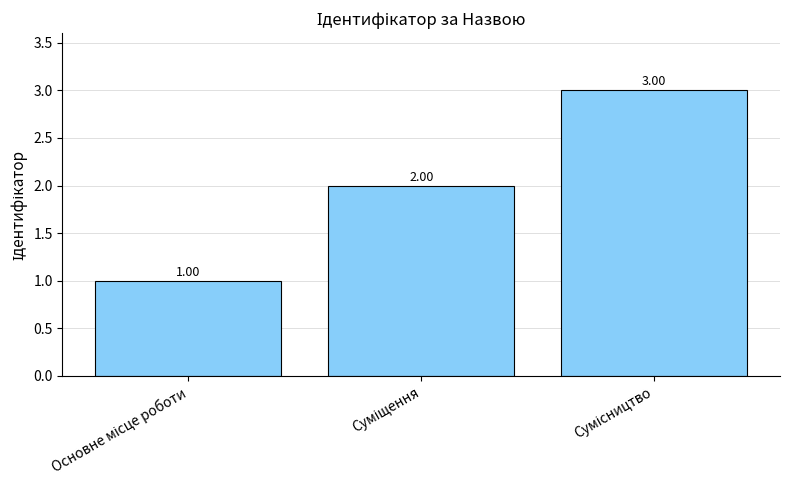

What is the sum of all values?

6